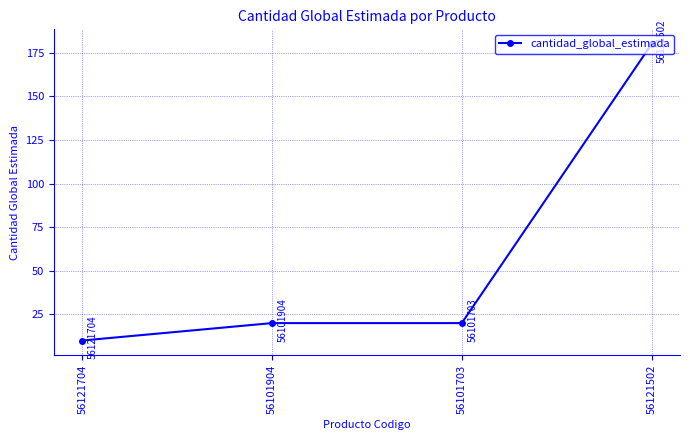

Count the number of data series in this chart.

1